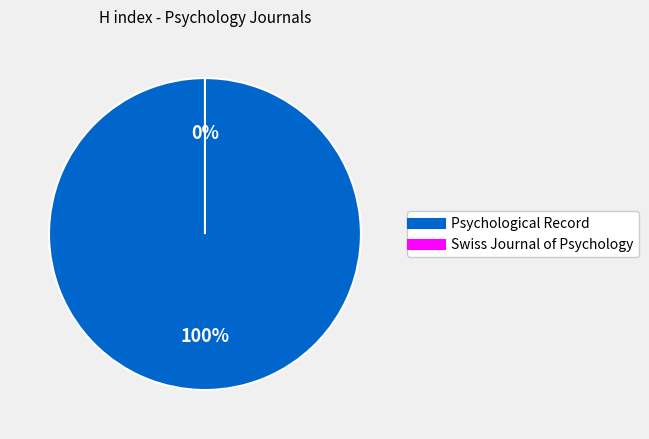

What is the change in value from Psychological Record to Swiss Journal of Psychology?

-59